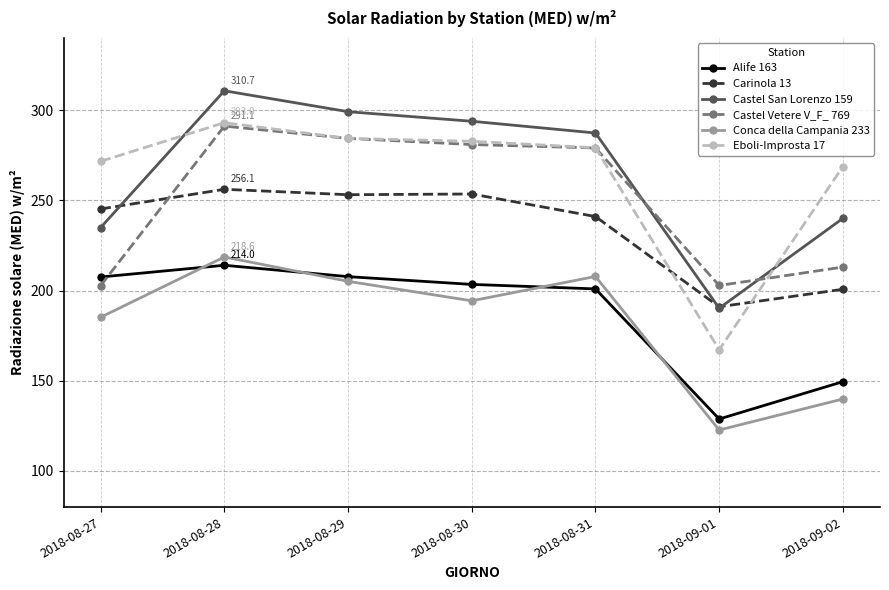

Which label corresponds to the largest value in the chart?

2018-08-28